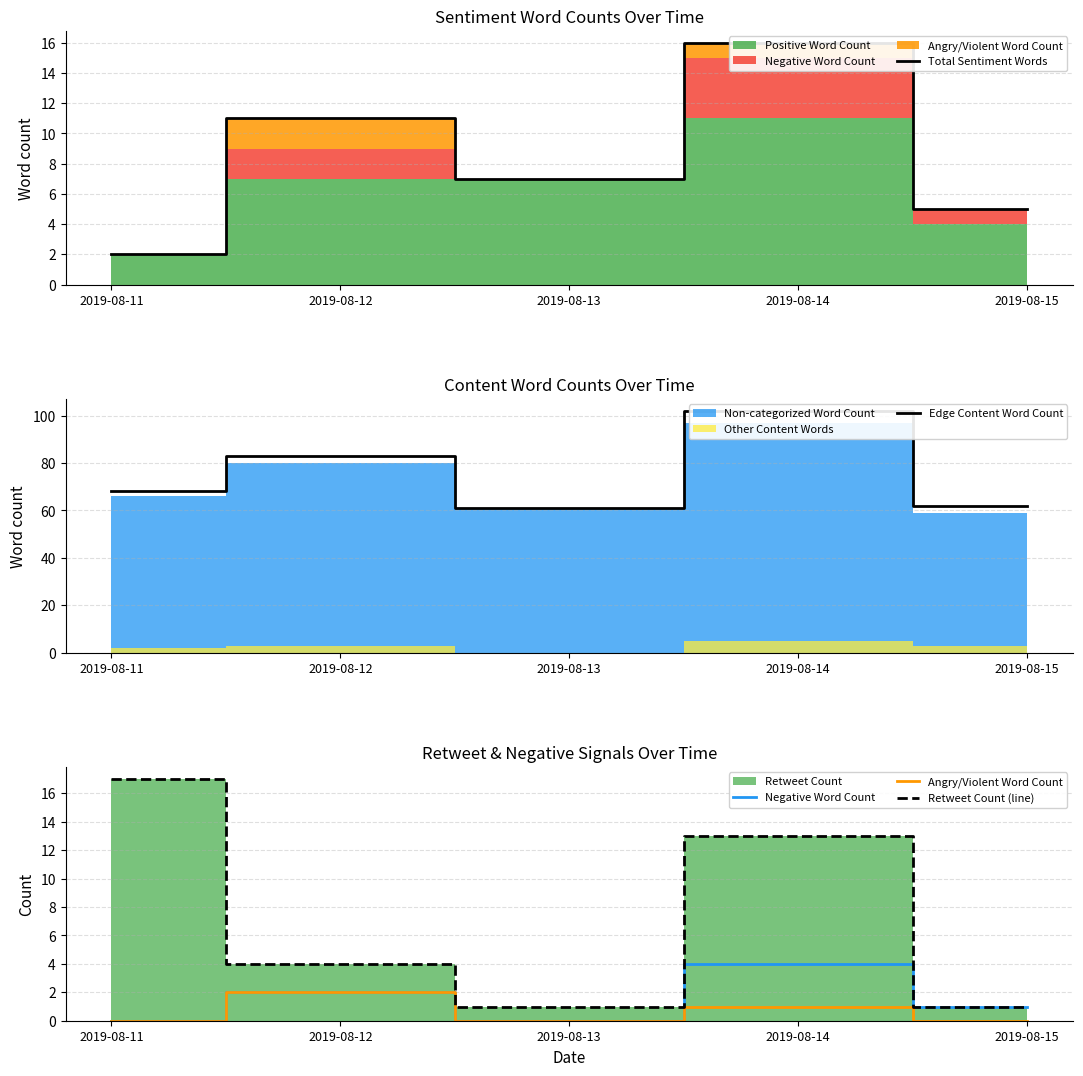

Which category has the highest value across all series?

2019-08-14